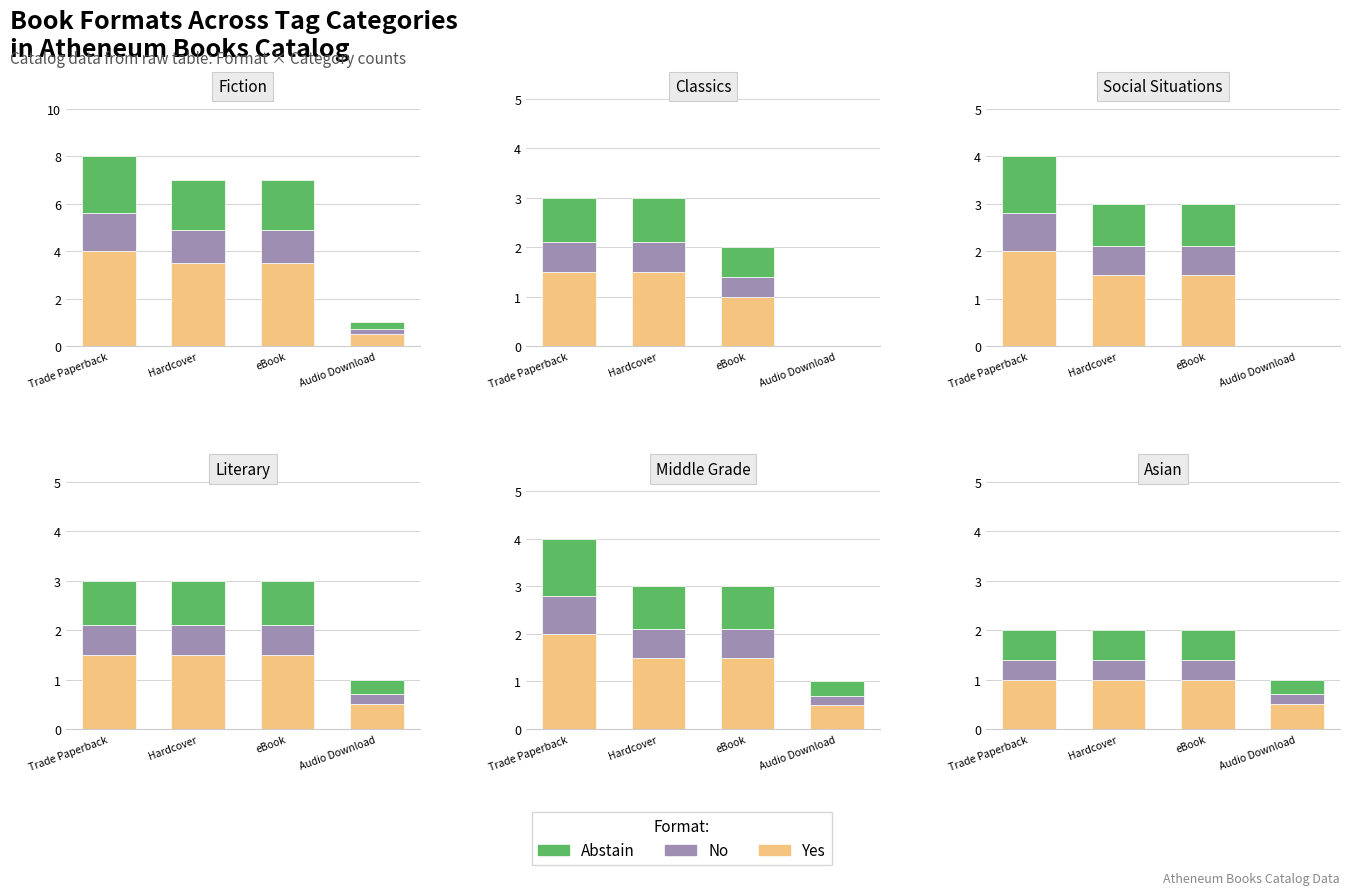

Which series has the largest total across all categories?

Yes